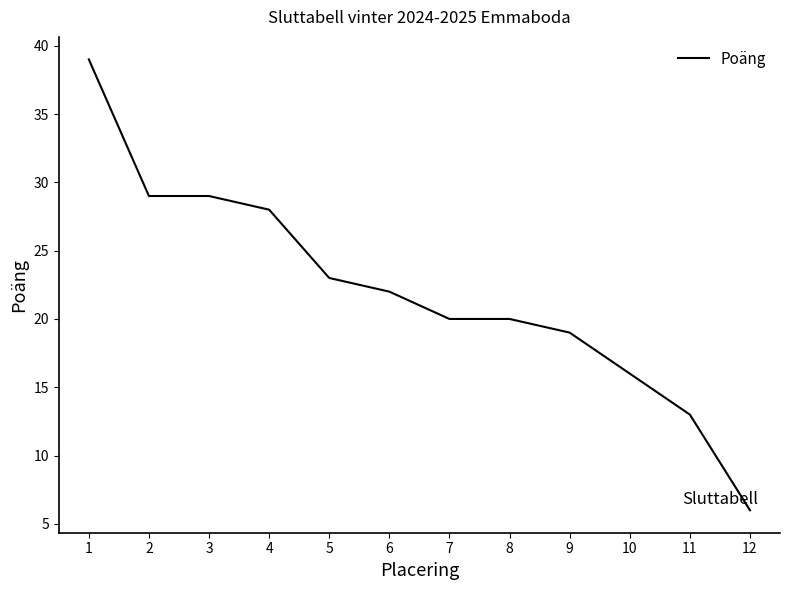

At which label does the data first exceed 22?

1